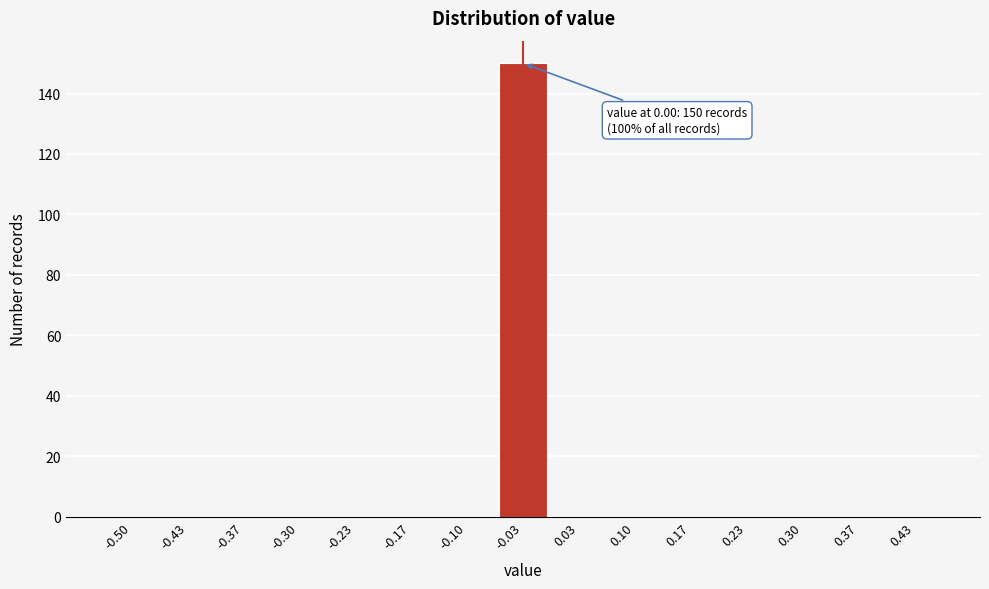

Reading left to right, what are all the values shown in this chart?

-0.50=0	-0.43=0	-0.37=0	-0.30=0	-0.23=0	-0.17=0	-0.10=0	-0.03=150	0.03=0	0.10=0	0.17=0	0.23=0	0.30=0	0.37=0	0.43=0